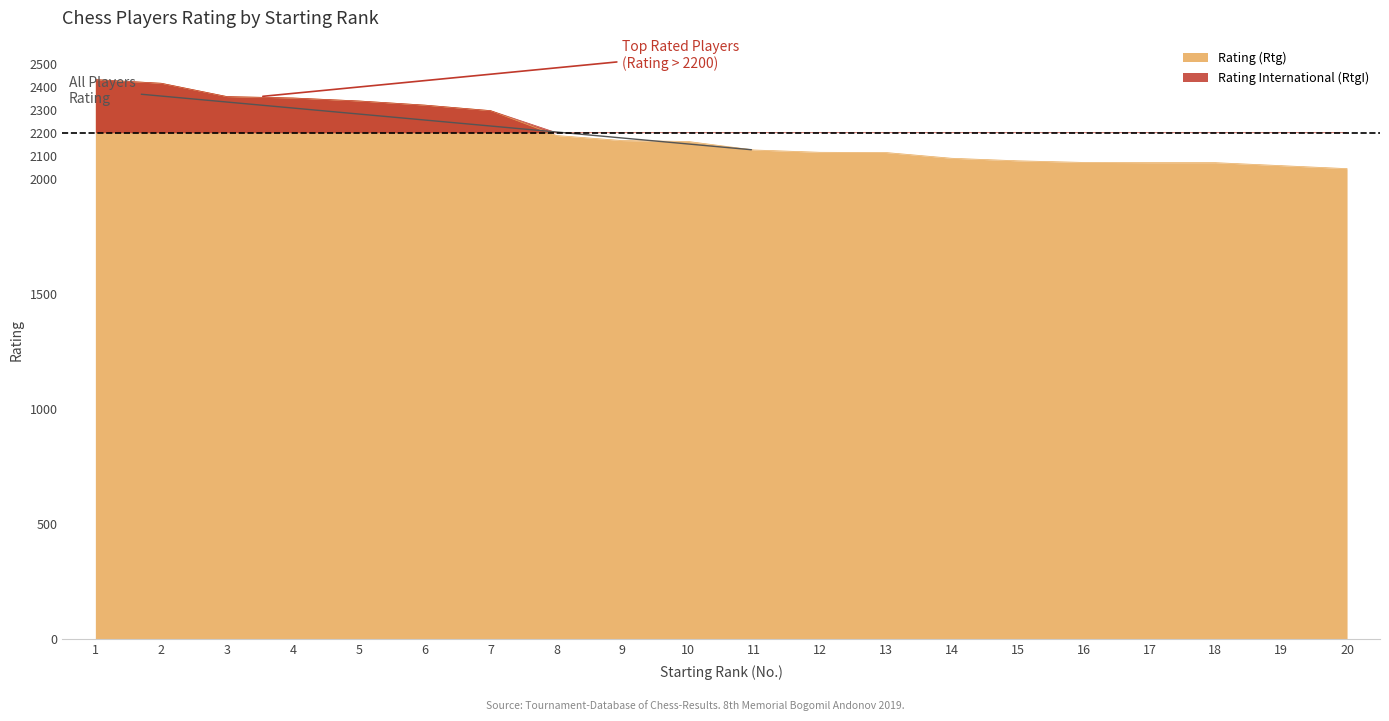

List the labels in order of value, largest first.

1, 2, 3, 4, 5, 6, 7, 8, 9, 10, 11, 12, 13, 14, 15, 16, 17, 18, 19, 20